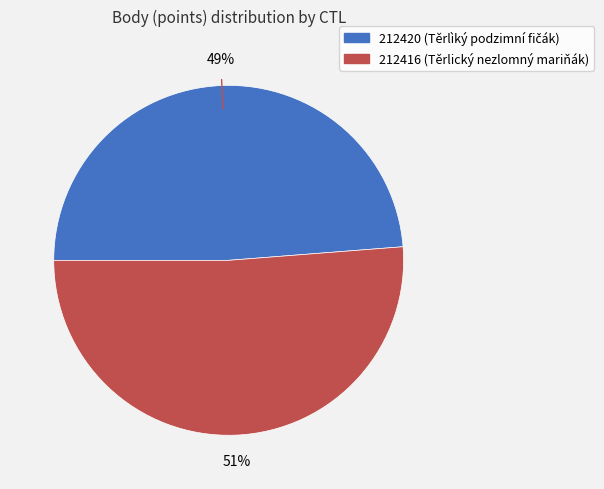

Do 212416 and 212420 together represent more than half of the pie?

Yes